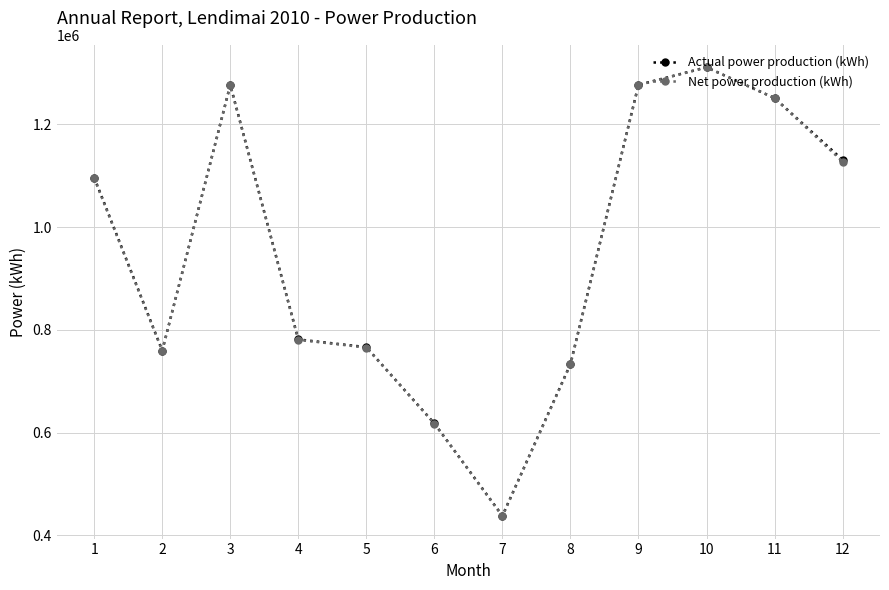

At how many categories does at least one series exceed 707829?

10